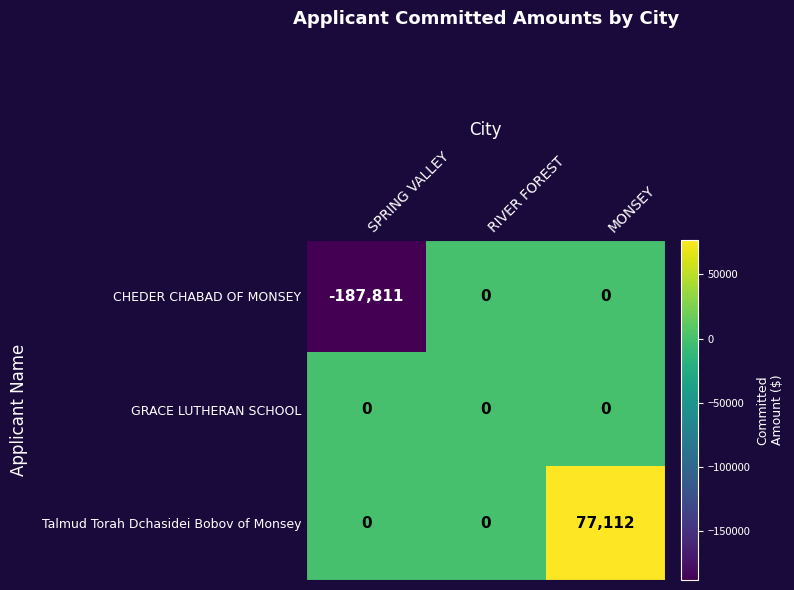

True or false: Talmud Torah Dchasidei Bobov of Monsey has a value of 51574 at SPRING VALLEY.

False